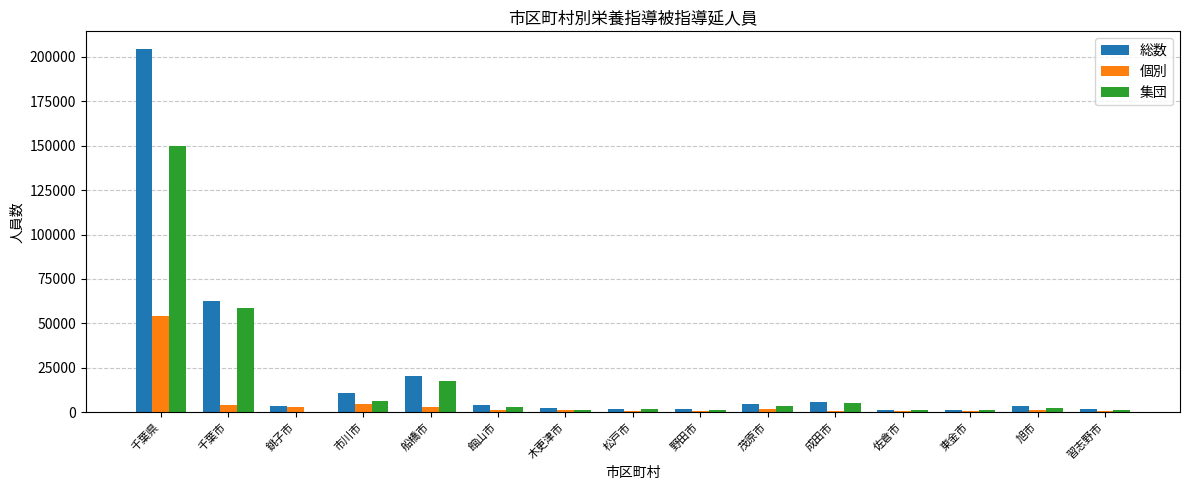

Which series changed the most between 千葉市 and 館山市?

総数